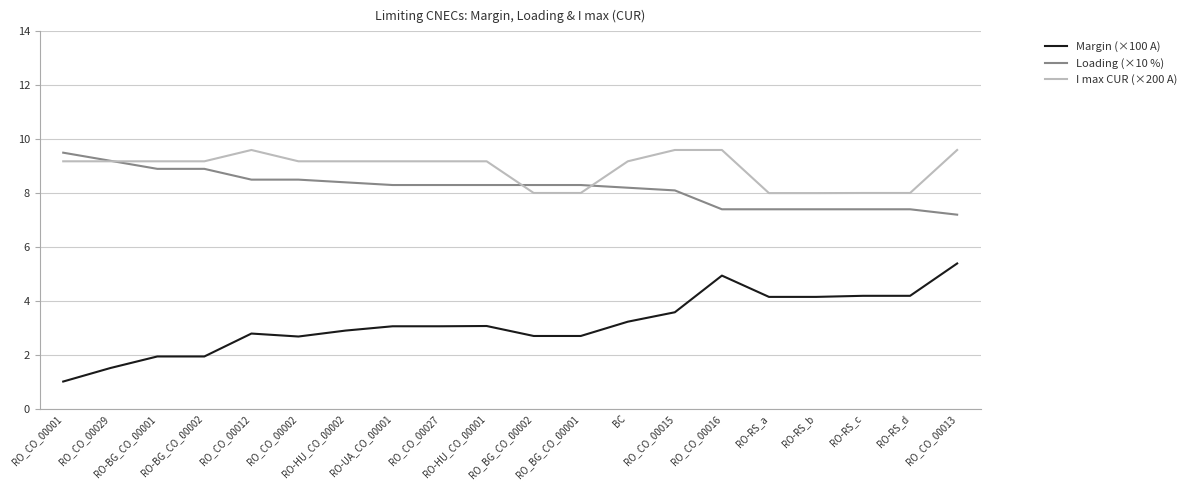

Where does the Loading (×10 %) series first go above 8?

RO_CO_00001